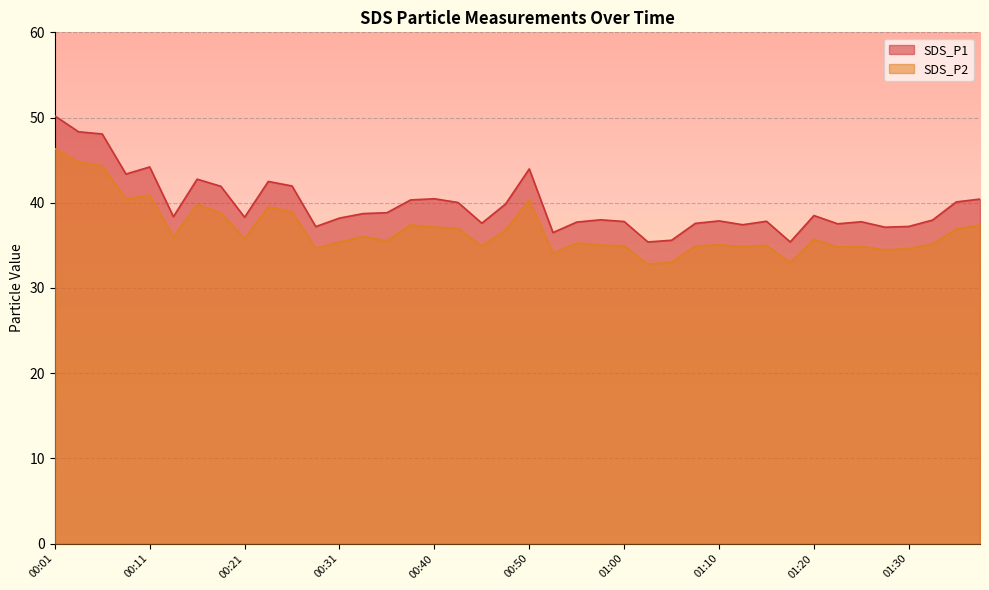

At which category does SDS_P1 reach its first local peak?

00:11